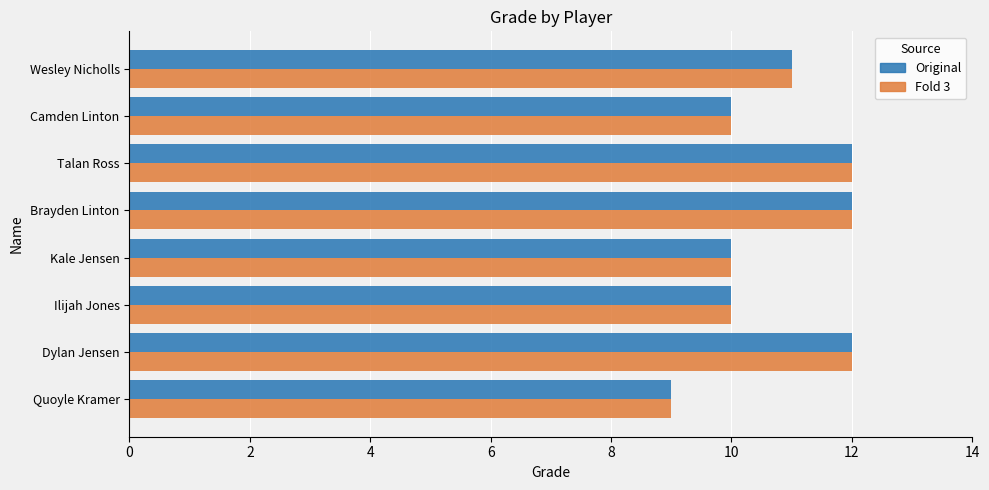

What is the minimum value shown in the chart?

9